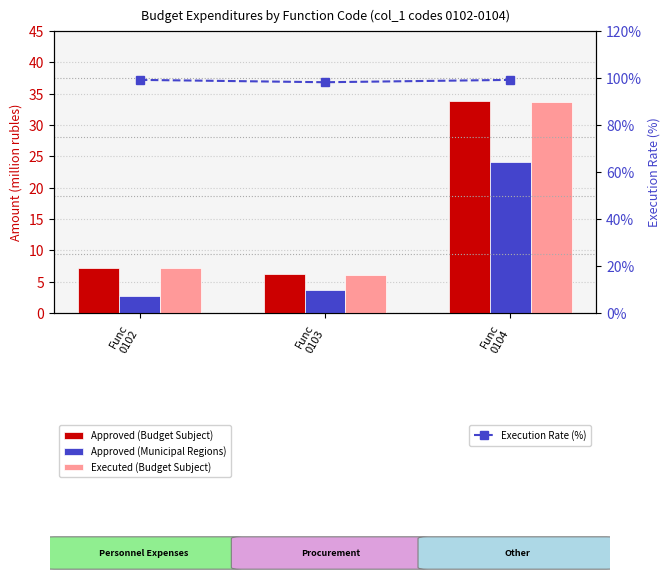

How many values in the Execution Rate (%) series exceed 99?

2